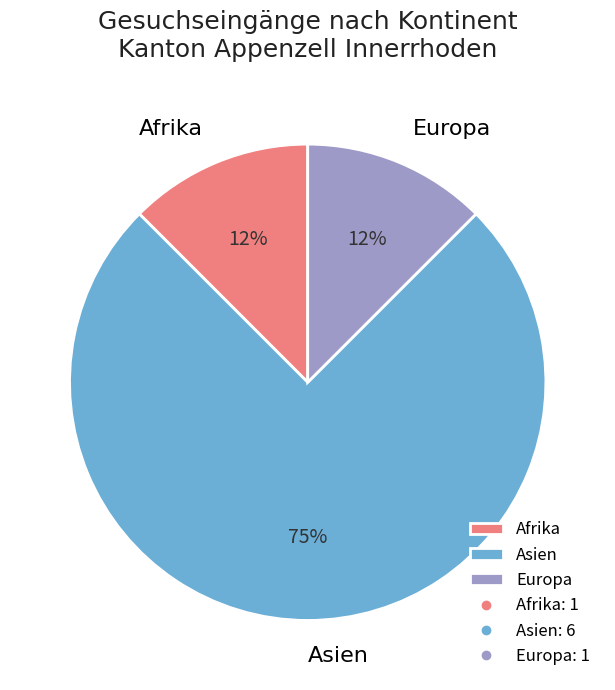

Which category has the biggest portion of the pie?

Asien